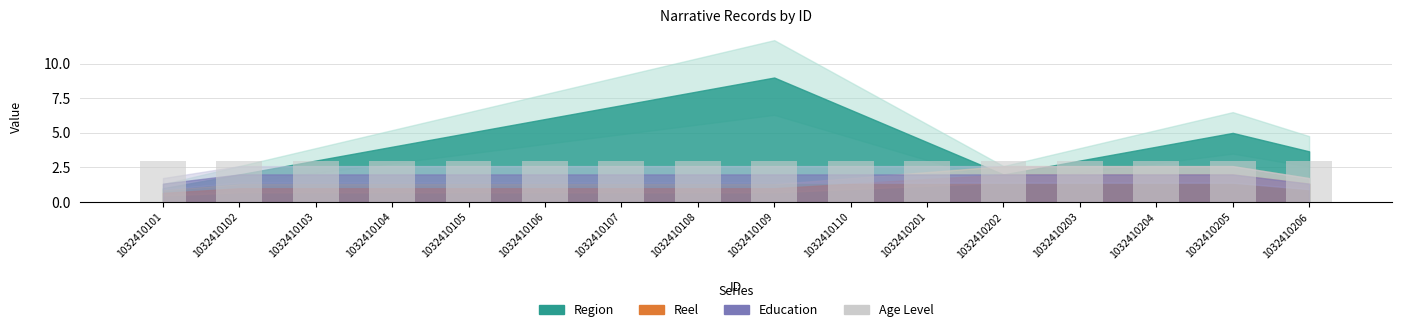

Does the chart contain any negative values?

No